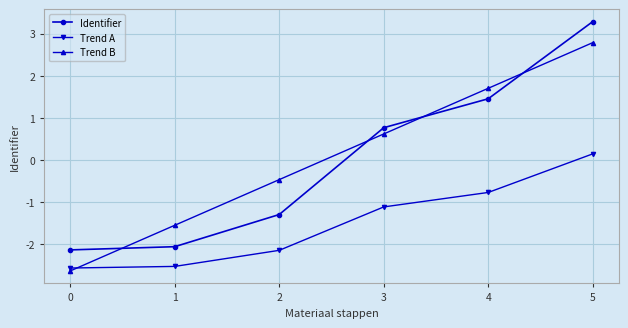

What is the difference between the maximum and minimum values in the Identifier series?

5.4